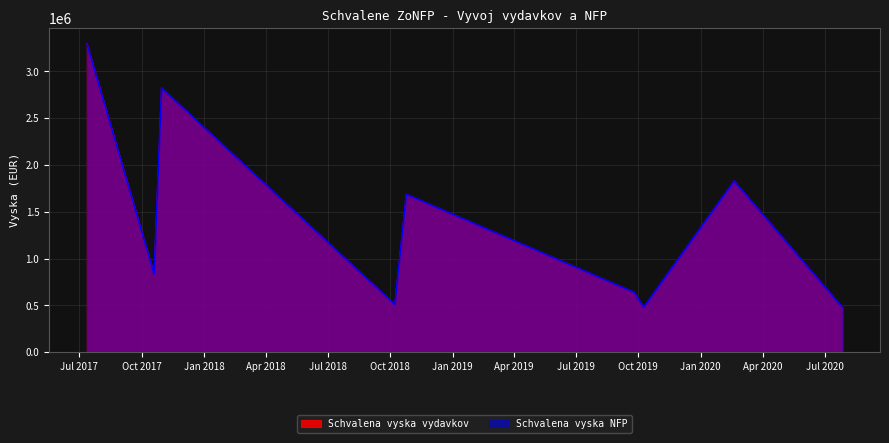

At which label does Schvalena vyska vydavkov reach its minimum?

2019-10-09